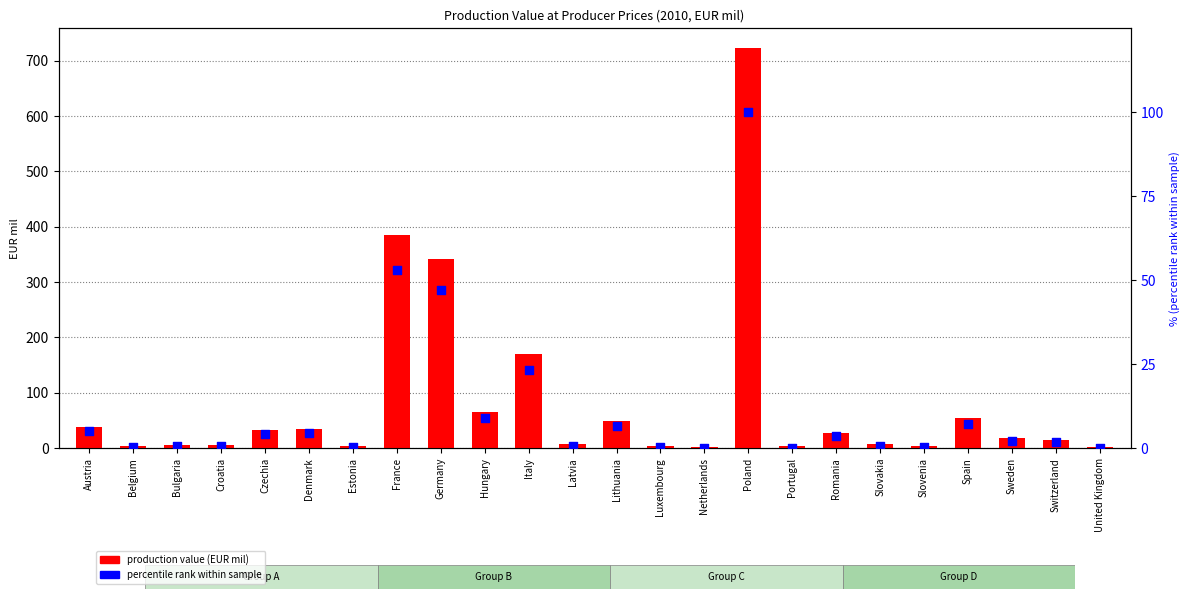

Is the value of percentile rank within sample at Lithuania greater than the value of production value (EUR mil) at Latvia?

No